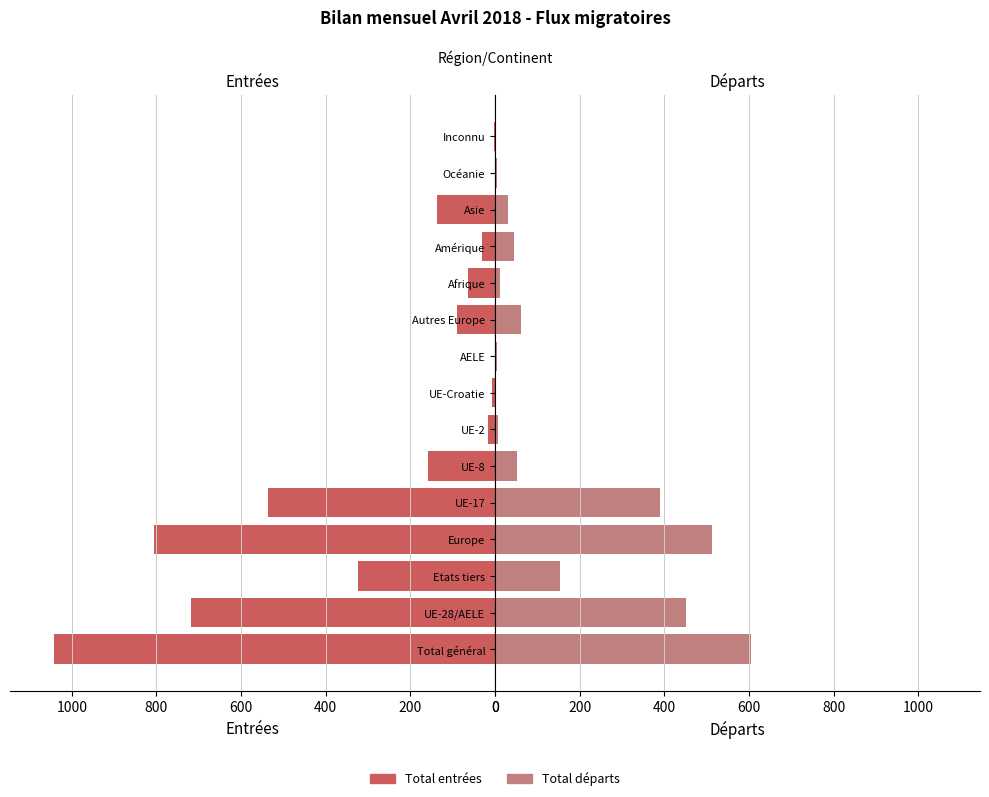

Is the value of Total départs at Total général greater than the value of Total entrées at AELE?

Yes